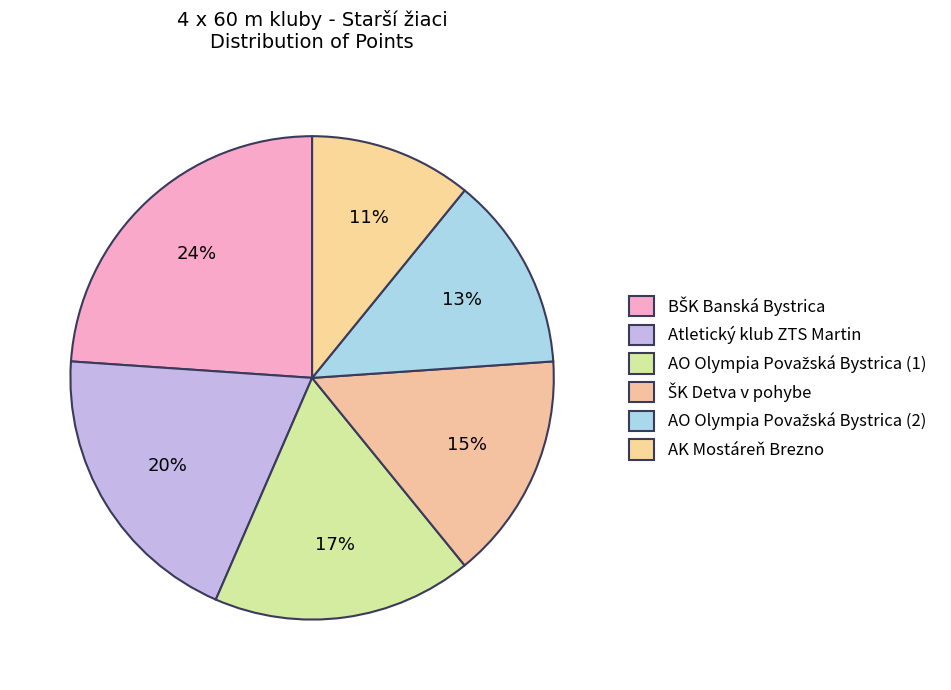

What percentage do BŠK Banská Bystrica and Atletický klub ZTS Martin together represent?

43.5%